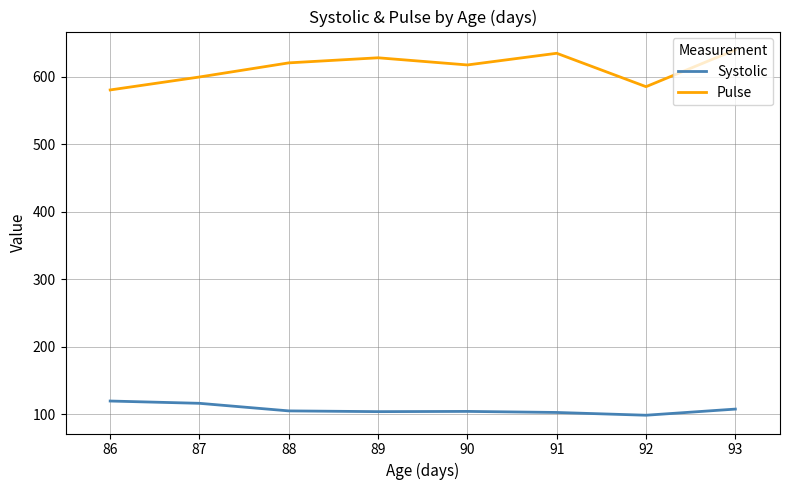

Is it true that Systolic equals 155.3 at 91?

False